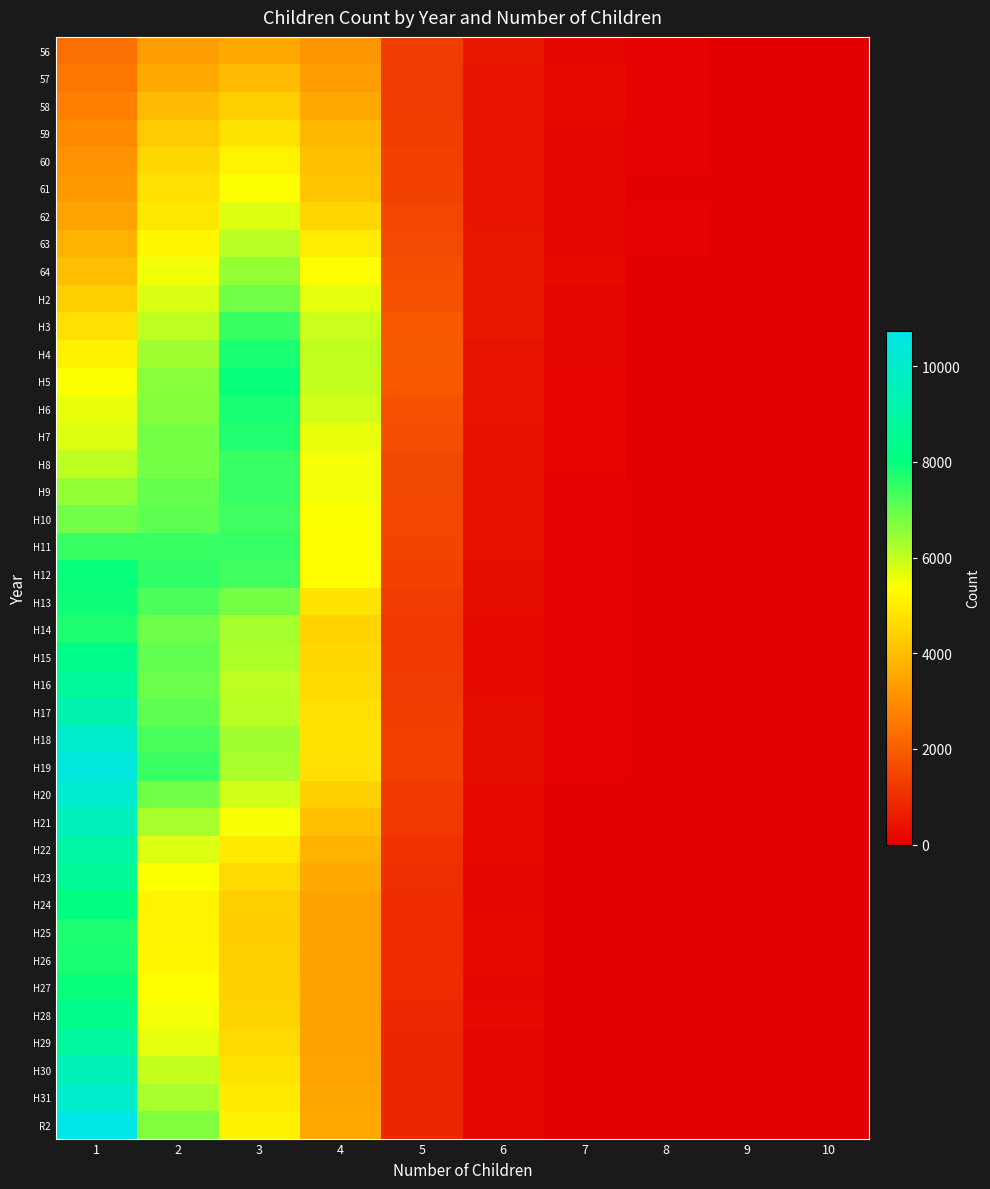

At which category is the sum across all series the highest?

1